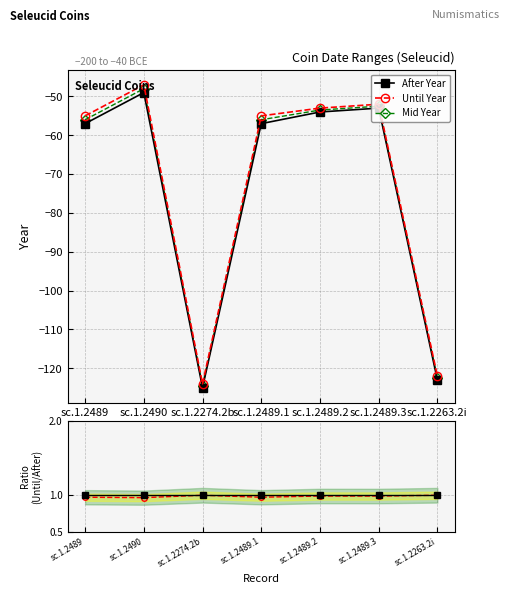

What is the sum of the Reference values at sc.1.2489.2 and sc.1.2489.1?

2.0